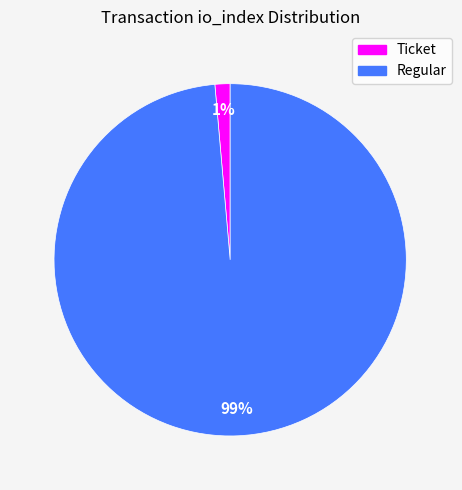

Is there any slice that represents more than half of the pie?

Yes